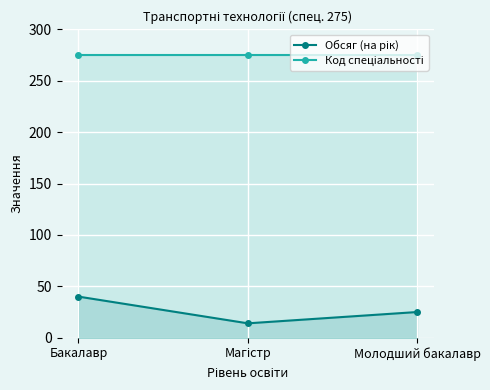

What is the maximum value shown in the chart?

275